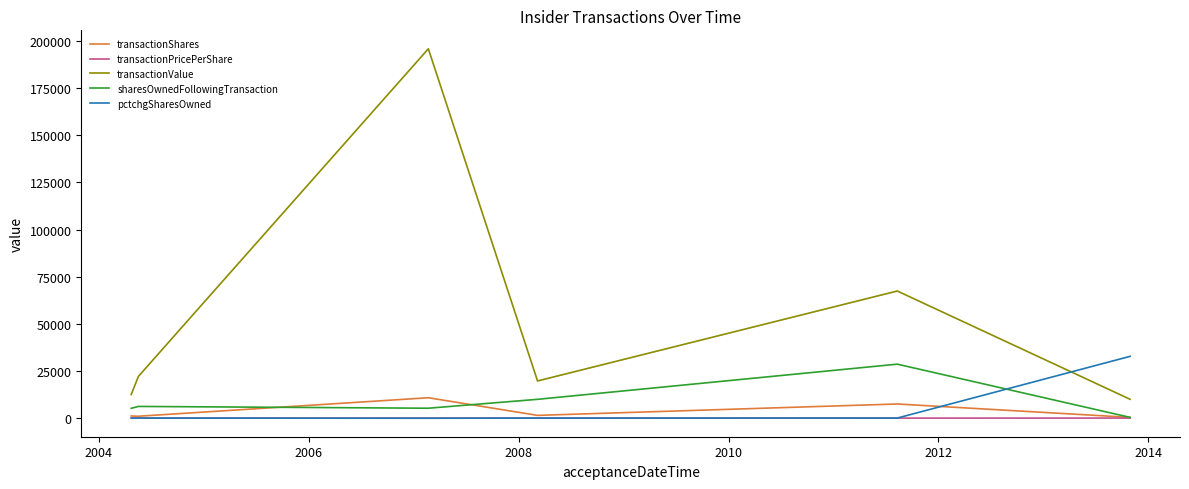

What is the maximum value for transactionValue?

195901.0